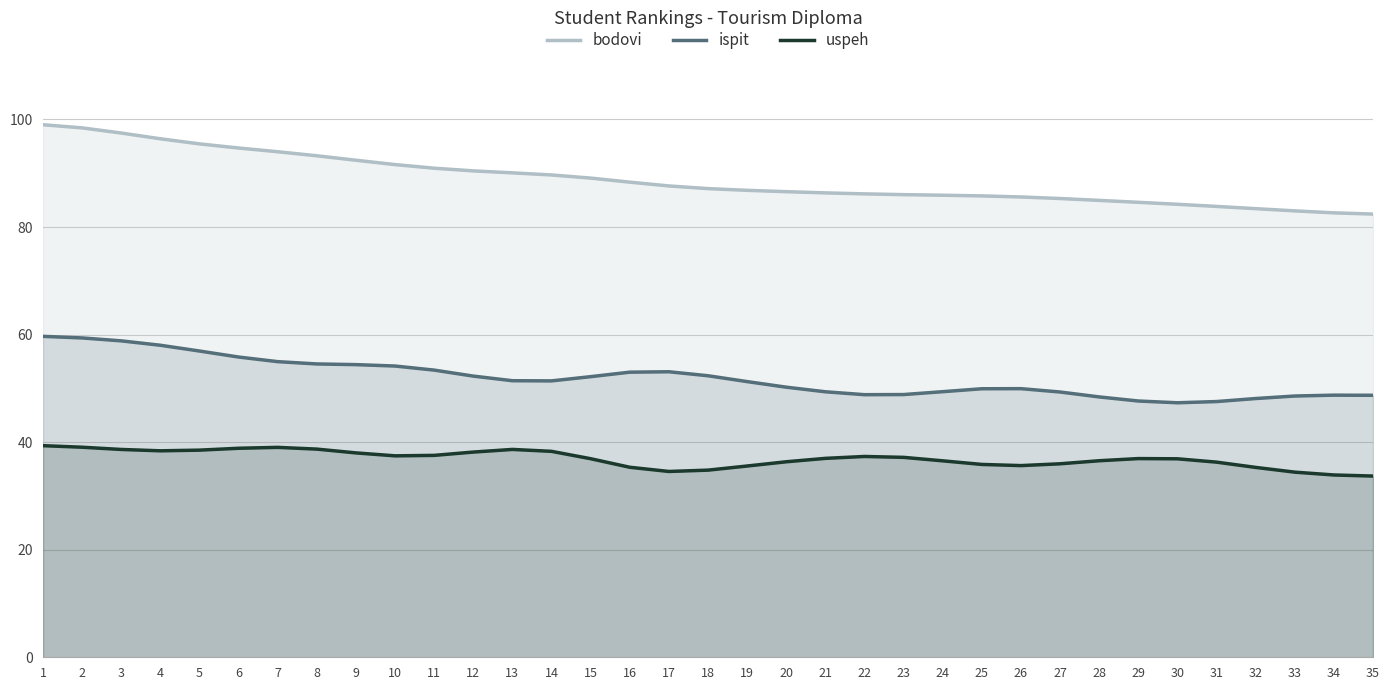

Reading left to right, extract all data points from this chart.

bodovi: 99.0	98.4	97.5	96.4	95.5	94.7	94.0	93.2	92.4	91.6	90.9	90.4	90.1	89.7	89.1	88.3	87.6	87.1	86.8	86.6	86.3	86.2	86.0	85.9	85.8	85.6	85.3	85.0	84.6	84.2	83.8	83.4	83.0	82.6	82.4
ispit: 59.7	59.4	58.8	58.0	56.9	55.8	55.0	54.5	54.4	54.2	53.4	52.3	51.4	51.4	52.2	53.0	53.1	52.3	51.3	50.2	49.4	48.8	48.8	49.4	49.9	49.9	49.3	48.4	47.6	47.3	47.5	48.1	48.6	48.7	48.7
uspeh: 39.3	39.1	38.6	38.4	38.5	38.9	39.0	38.7	38.0	37.5	37.5	38.2	38.6	38.3	36.9	35.3	34.5	34.8	35.6	36.4	37.0	37.3	37.2	36.5	35.9	35.6	36.0	36.5	36.9	36.9	36.3	35.3	34.4	33.9	33.7